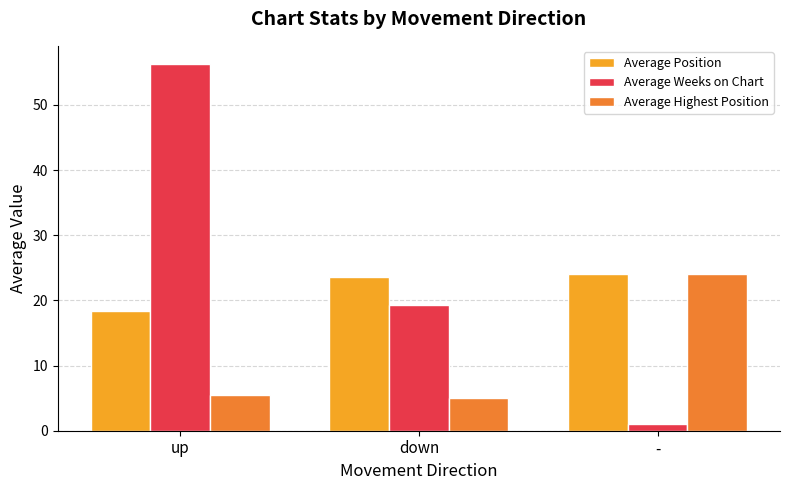

What is the difference between the Average Highest Position values at - and up?

18.5